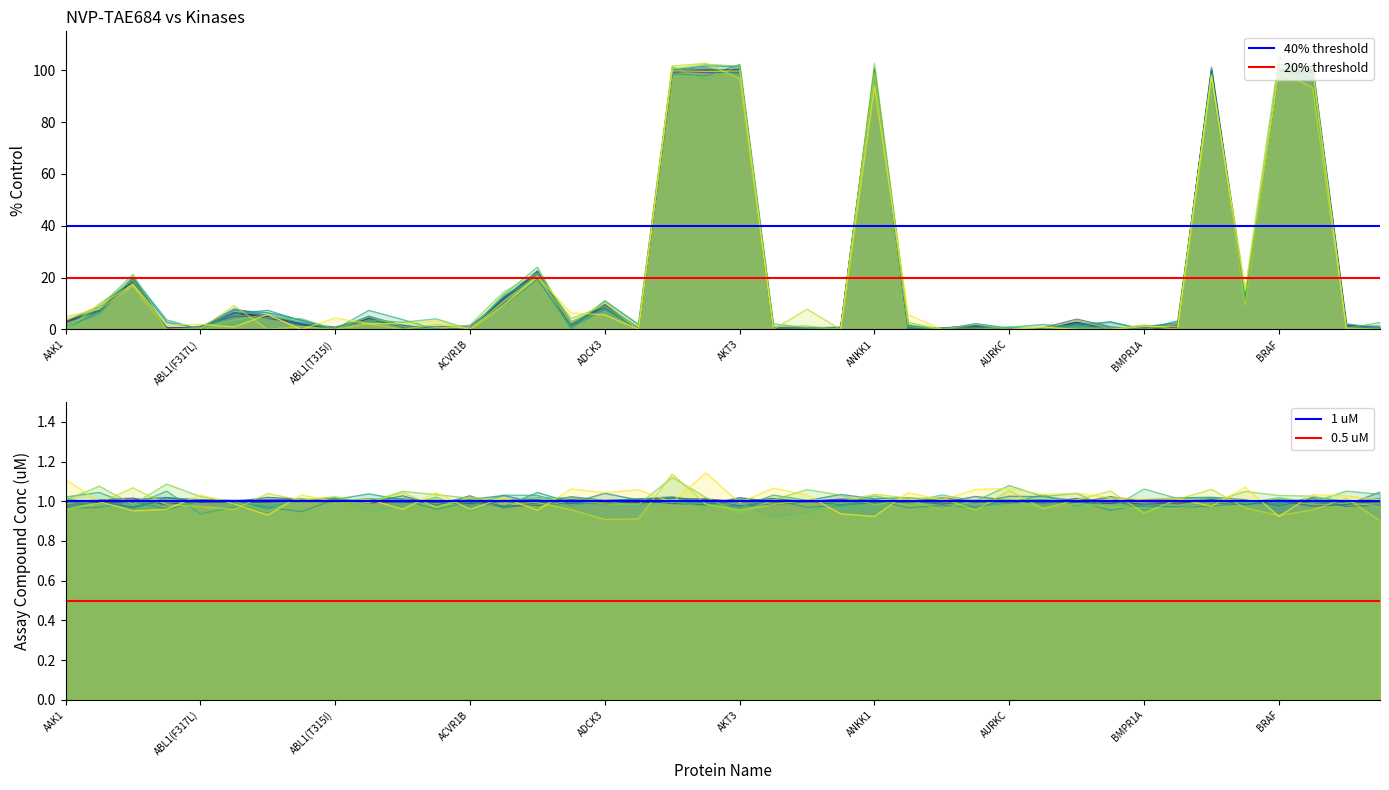

Which category has the lowest value in the 1 uM reference series?

AAK1